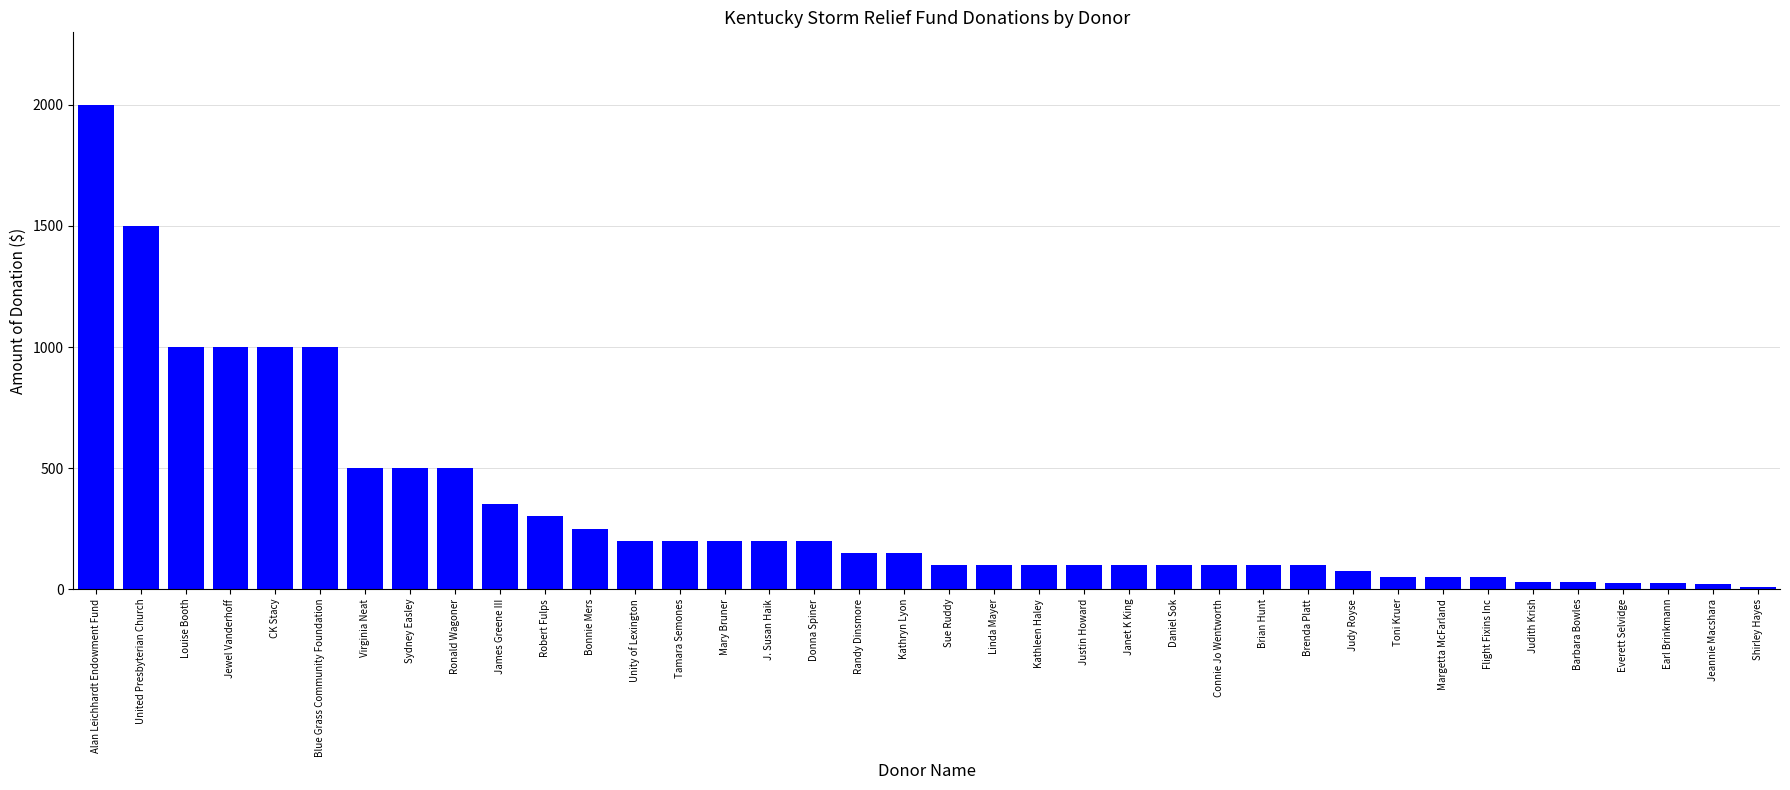

What position from the left is Janet K King?

24